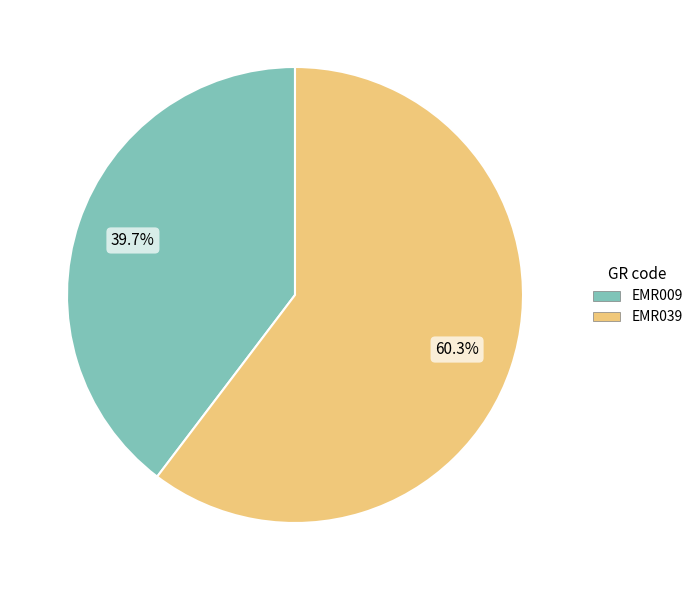

What is the total percentage of EMR039 and EMR009?

100.0%